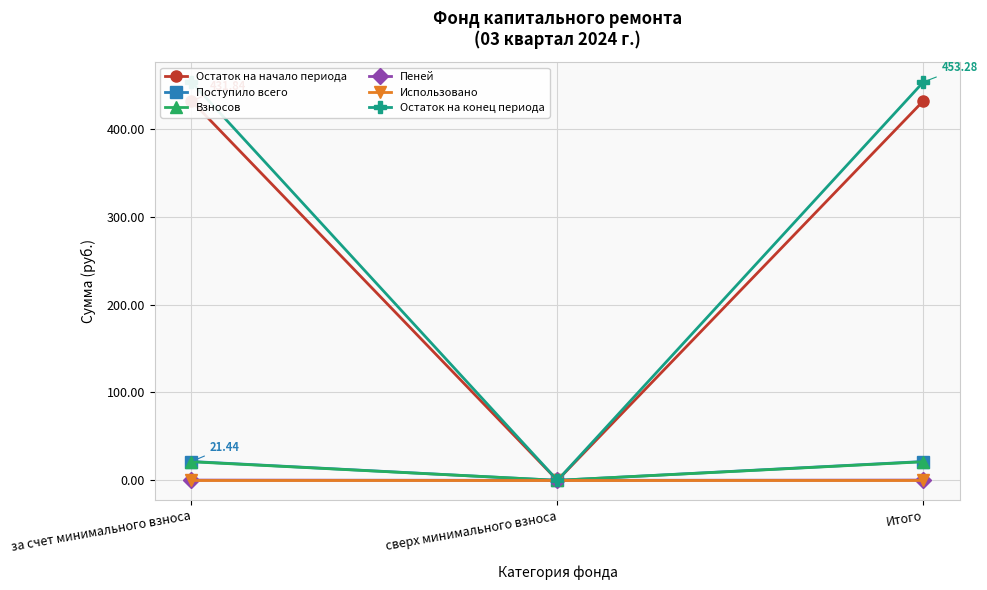

What are all the series names shown in the legend?

Остаток на начало периода, Поступило всего, Взносов, Пеней, Использовано, Остаток на конец периода